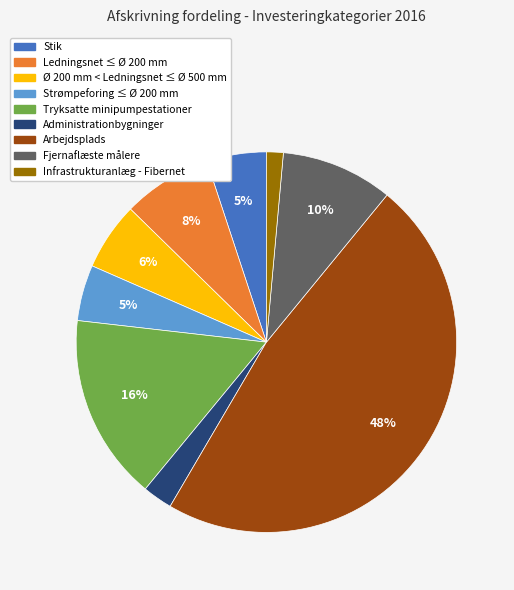

Do Strømpeforing ≤ Ø 200 mm and Stik together represent more than half of the pie?

No